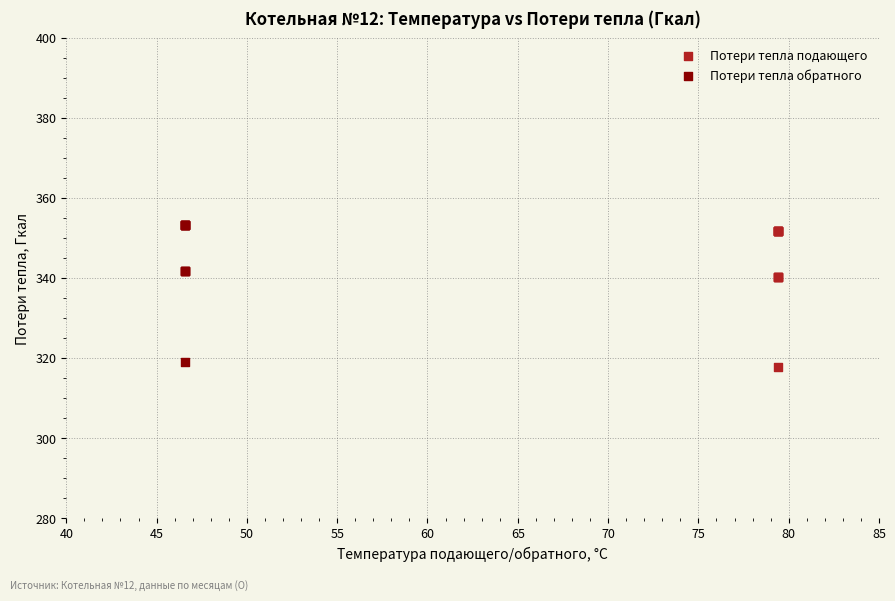

Which series has the widest spread of Y values?

Потери тепла обратного